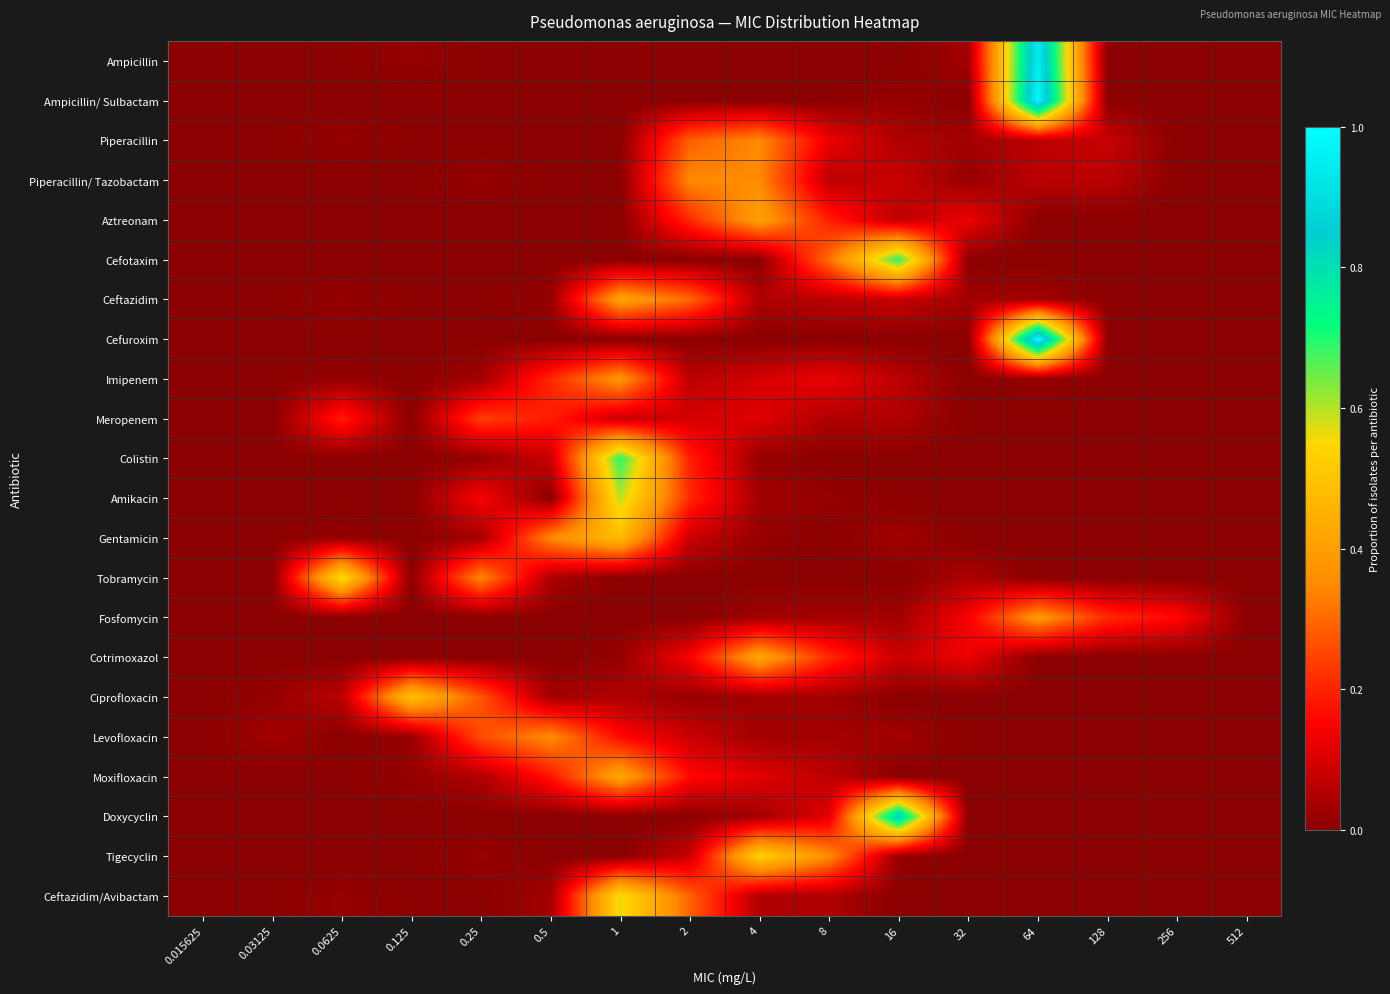

Reading left to right, what are all the values shown in this chart?

Ampicillin: 0.015625=0.0	0.03125=0.0	0.0625=0.0	0.125=0.0	0.25=0.0	0.5=0.0	1=0.0	2=0.0	4=0.0	8=0.0	16=0.0	32=0.0	64=1.0	128=0.0	256=0.0	512=0.0
Ampicillin/ Sulbactam: 0.015625=0.0	0.03125=0.0	0.0625=0.0	0.125=0.0	0.25=0.0	0.5=0.0	1=0.0	2=0.0	4=0.0	8=0.0	16=0.0	32=0.0	64=1.0	128=0.0	256=0.0	512=0.0
Piperacillin: 0.015625=0.0	0.03125=0.0	0.0625=0.0	0.125=0.0	0.25=0.0	0.5=0.0	1=0.0	2=0.3	4=0.3	8=0.1	16=0.0	32=0.0	64=0.1	128=0.1	256=0.0	512=0.0
Piperacillin/ Tazobactam: 0.015625=0.0	0.03125=0.0	0.0625=0.0	0.125=0.0	0.25=0.0	0.5=0.0	1=0.0	2=0.3	4=0.3	8=0.1	16=0.1	32=0.0	64=0.1	128=0.1	256=0.0	512=0.0
Aztreonam: 0.015625=0.0	0.03125=0.0	0.0625=0.0	0.125=0.0	0.25=0.0	0.5=0.0	1=0.0	2=0.2	4=0.4	8=0.2	16=0.1	32=0.1	64=0.0	128=0.0	256=0.0	512=0.0
Cefotaxim: 0.015625=0.0	0.03125=0.0	0.0625=0.0	0.125=0.0	0.25=0.0	0.5=0.0	1=0.0	2=0.0	4=0.0	8=0.3	16=0.7	32=0.0	64=0.0	128=0.0	256=0.0	512=0.0
Ceftazidim: 0.015625=0.0	0.03125=0.0	0.0625=0.0	0.125=0.0	0.25=0.0	0.5=0.0	1=0.4	2=0.3	4=0.0	8=0.1	16=0.1	32=0.0	64=0.0	128=0.0	256=0.0	512=0.0
Cefuroxim: 0.015625=0.0	0.03125=0.0	0.0625=0.0	0.125=0.0	0.25=0.0	0.5=0.0	1=0.0	2=0.0	4=0.0	8=0.0	16=0.0	32=0.0	64=1.0	128=0.0	256=0.0	512=0.0
Imipenem: 0.015625=0.0	0.03125=0.0	0.0625=0.0	0.125=0.0	0.25=0.0	0.5=0.2	1=0.4	2=0.1	4=0.1	8=0.1	16=0.1	32=0.0	64=0.0	128=0.0	256=0.0	512=0.0
Meropenem: 0.015625=0.0	0.03125=0.0	0.0625=0.2	0.125=0.0	0.25=0.2	0.5=0.2	1=0.1	2=0.1	4=0.1	8=0.0	16=0.0	32=0.0	64=0.0	128=0.0	256=0.0	512=0.0
Colistin: 0.015625=0.0	0.03125=0.0	0.0625=0.0	0.125=0.0	0.25=0.0	0.5=0.1	1=0.7	2=0.2	4=0.0	8=0.0	16=0.0	32=0.0	64=0.0	128=0.0	256=0.0	512=0.0
Amikacin: 0.015625=0.0	0.03125=0.0	0.0625=0.0	0.125=0.0	0.25=0.1	0.5=0.0	1=0.6	2=0.2	4=0.0	8=0.0	16=0.0	32=0.0	64=0.0	128=0.0	256=0.0	512=0.0
Gentamicin: 0.015625=0.0	0.03125=0.0	0.0625=0.0	0.125=0.0	0.25=0.0	0.5=0.3	1=0.5	2=0.1	4=0.0	8=0.0	16=0.0	32=0.0	64=0.0	128=0.0	256=0.0	512=0.0
Tobramycin: 0.015625=0.0	0.03125=0.0	0.0625=0.6	0.125=0.0	0.25=0.3	0.5=0.0	1=0.0	2=0.0	4=0.0	8=0.0	16=0.0	32=0.0	64=0.0	128=0.0	256=0.0	512=0.0
Fosfomycin: 0.015625=0.0	0.03125=0.0	0.0625=0.0	0.125=0.0	0.25=0.0	0.5=0.0	1=0.0	2=0.0	4=0.0	8=0.0	16=0.0	32=0.1	64=0.4	128=0.2	256=0.2	512=0.0
Cotrimoxazol: 0.015625=0.0	0.03125=0.0	0.0625=0.0	0.125=0.0	0.25=0.0	0.5=0.0	1=0.0	2=0.1	4=0.4	8=0.2	16=0.1	32=0.1	64=0.0	128=0.0	256=0.0	512=0.0
Ciprofloxacin: 0.015625=0.0	0.03125=0.0	0.0625=0.1	0.125=0.5	0.25=0.3	0.5=0.0	1=0.0	2=0.0	4=0.0	8=0.0	16=0.0	32=0.0	64=0.0	128=0.0	256=0.0	512=0.0
Levofloxacin: 0.015625=0.0	0.03125=0.0	0.0625=0.0	0.125=0.0	0.25=0.3	0.5=0.4	1=0.2	2=0.1	4=0.0	8=0.0	16=0.0	32=0.0	64=0.0	128=0.0	256=0.0	512=0.0
Moxifloxacin: 0.015625=0.0	0.03125=0.0	0.0625=0.0	0.125=0.0	0.25=0.0	0.5=0.2	1=0.4	2=0.2	4=0.1	8=0.1	16=0.0	32=0.0	64=0.0	128=0.0	256=0.0	512=0.0
Doxycyclin: 0.015625=0.0	0.03125=0.0	0.0625=0.0	0.125=0.0	0.25=0.0	0.5=0.0	1=0.0	2=0.0	4=0.0	8=0.1	16=0.9	32=0.0	64=0.0	128=0.0	256=0.0	512=0.0
Tigecyclin: 0.015625=0.0	0.03125=0.0	0.0625=0.0	0.125=0.0	0.25=0.0	0.5=0.0	1=0.0	2=0.1	4=0.5	8=0.4	16=0.0	32=0.0	64=0.0	128=0.0	256=0.0	512=0.0
Ceftazidim/Avibactam: 0.015625=0.0	0.03125=0.0	0.0625=0.0	0.125=0.0	0.25=0.0	0.5=0.0	1=0.6	2=0.3	4=0.0	8=0.0	16=0.0	32=0.0	64=0.0	128=0.0	256=0.0	512=0.0